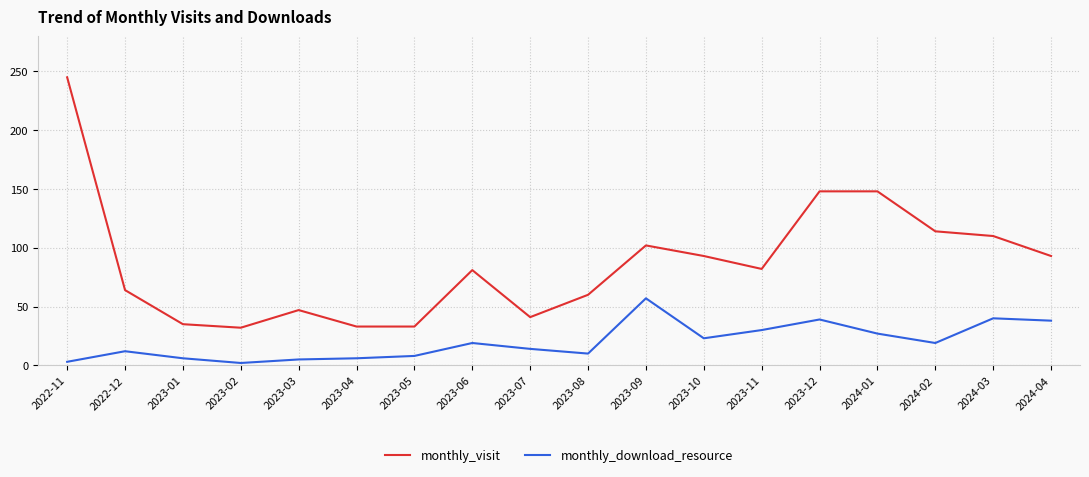

At how many categories does at least one series exceed 235?

1